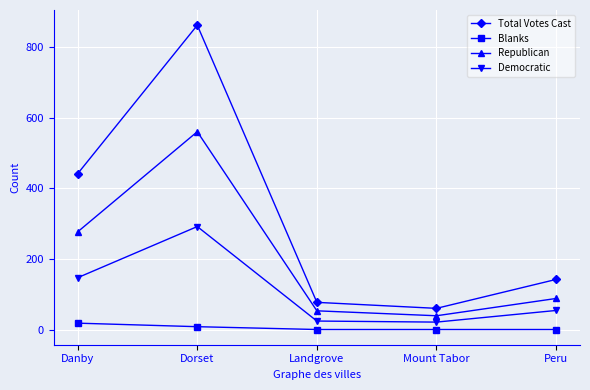

Which series has the widest spread of values?

Total Votes Cast